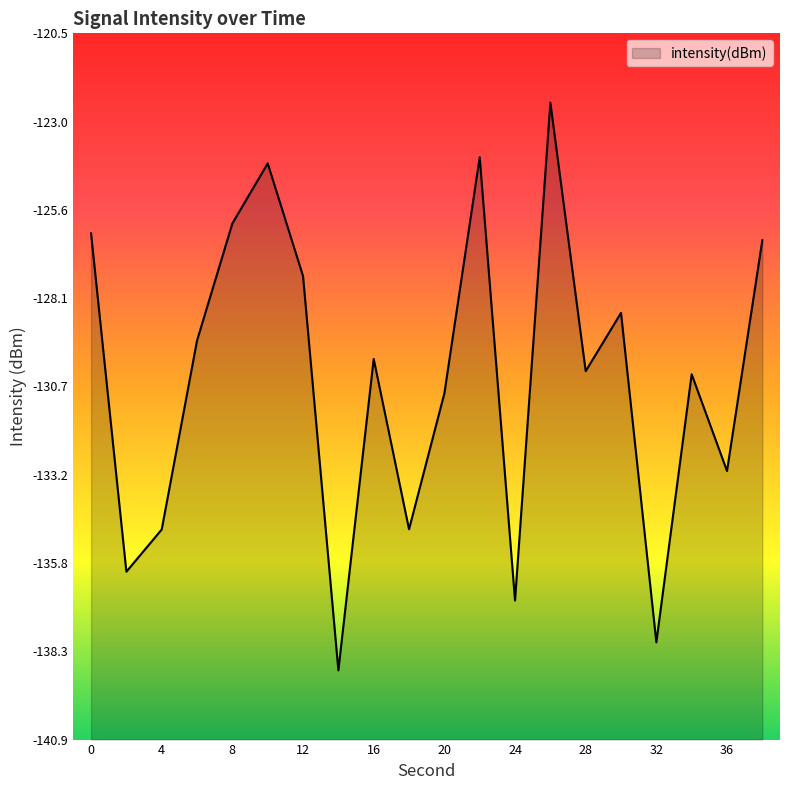

How many lines are shown in the chart?

1